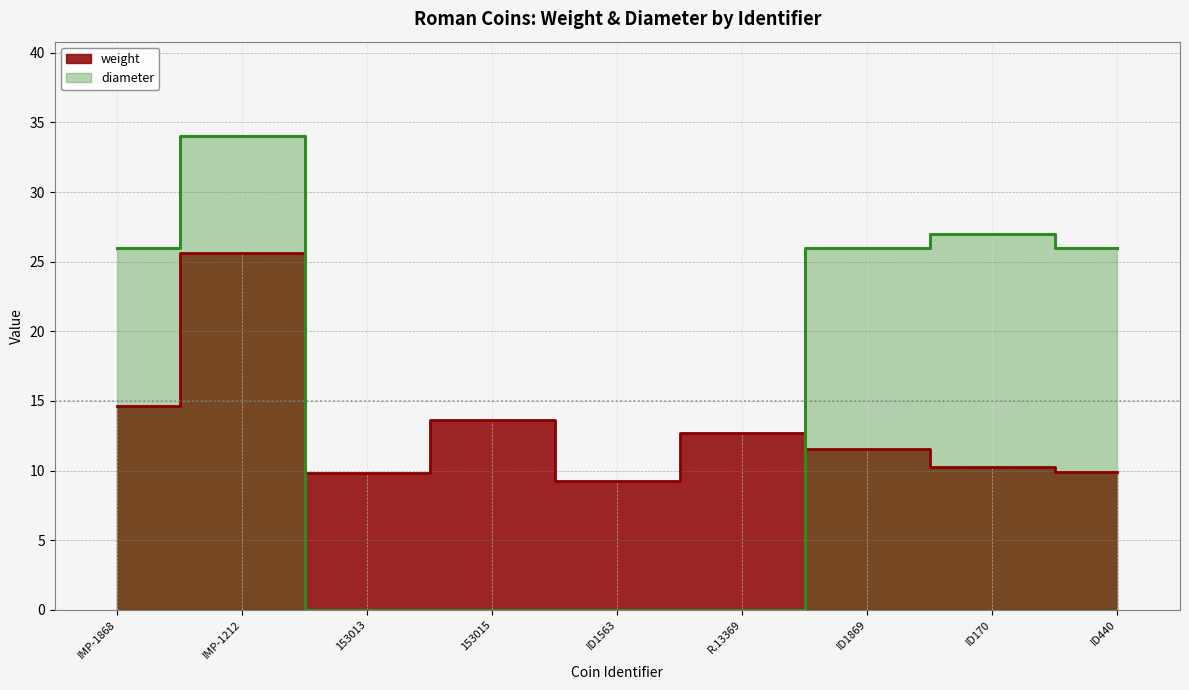

How many interior local peaks does the weight series have?

3